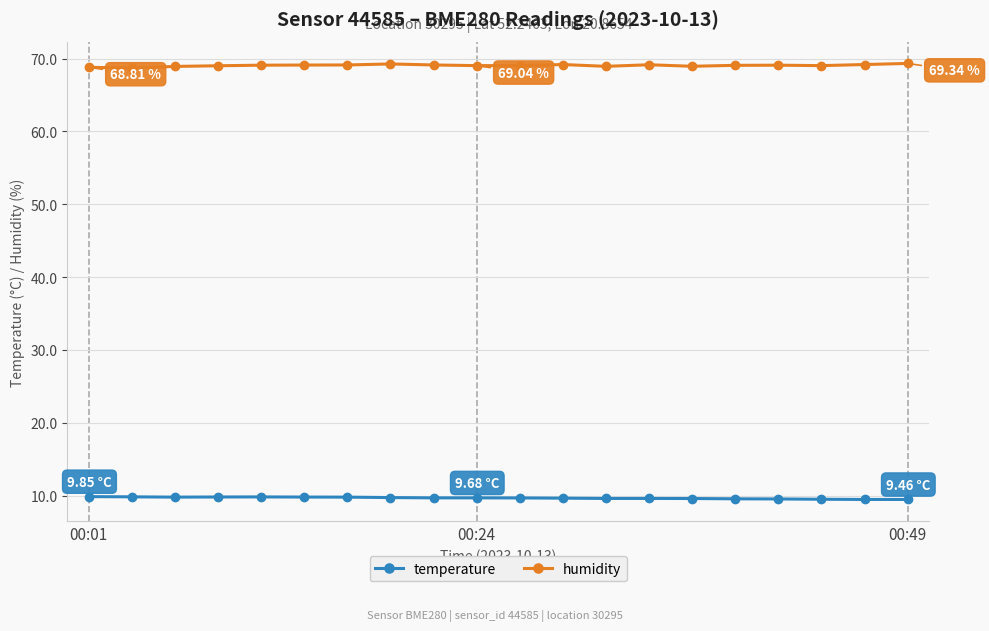

At how many categories does at least one series exceed 67?

20